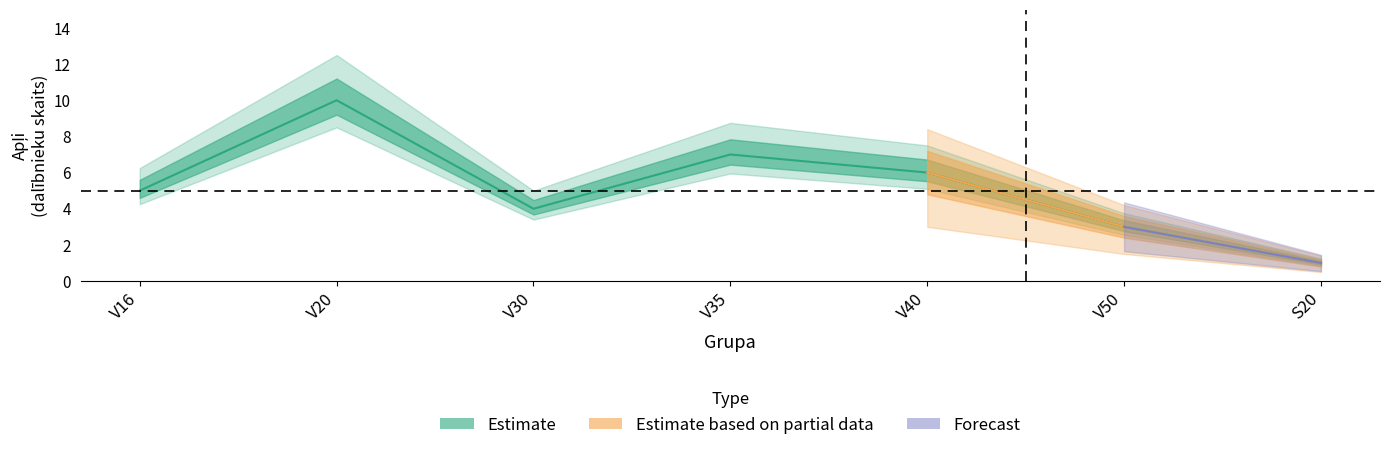

How many distinct data groups are displayed?

3